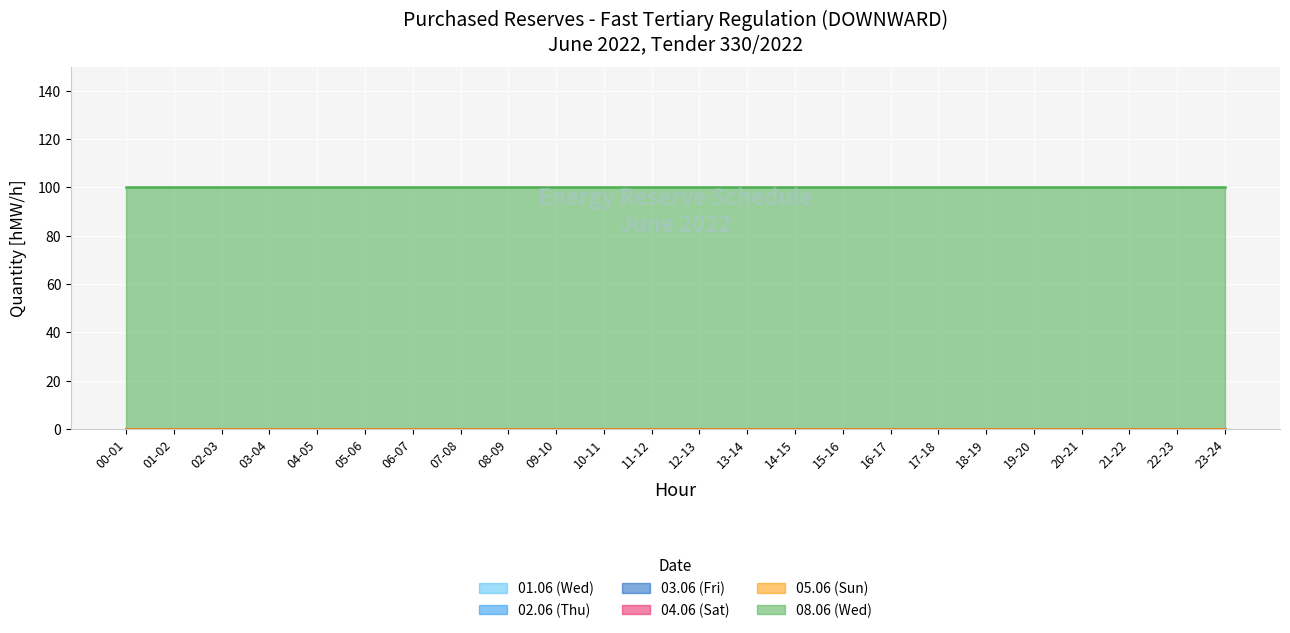

What is the label of the 19th point from the right?

05-06